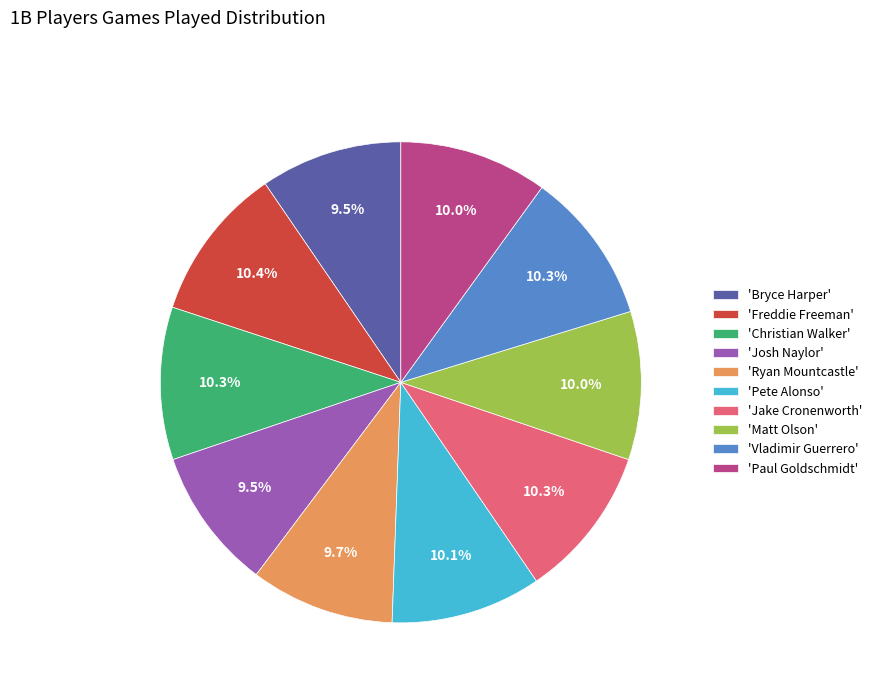

Is there any slice that represents more than half of the pie?

No